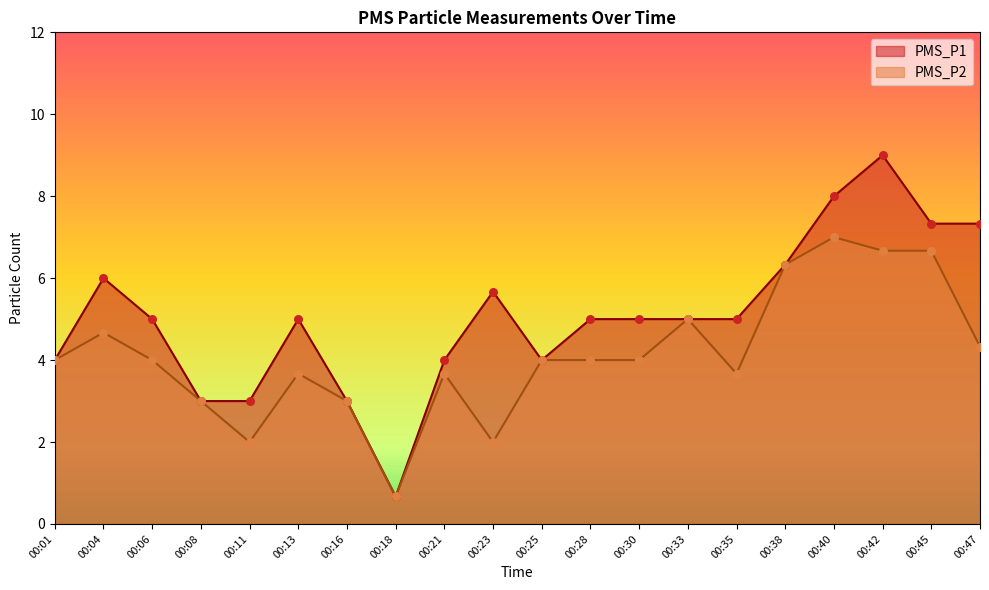

Is the value of PMS_P2 at 00:28 greater than the value of PMS_P1 at 00:45?

No